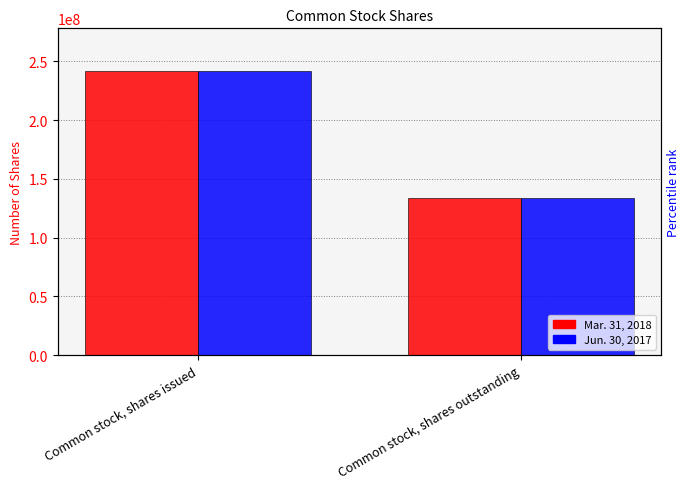

Which has a higher value, Common stock, shares outstanding or Common stock, shares issued?

Common stock, shares issued